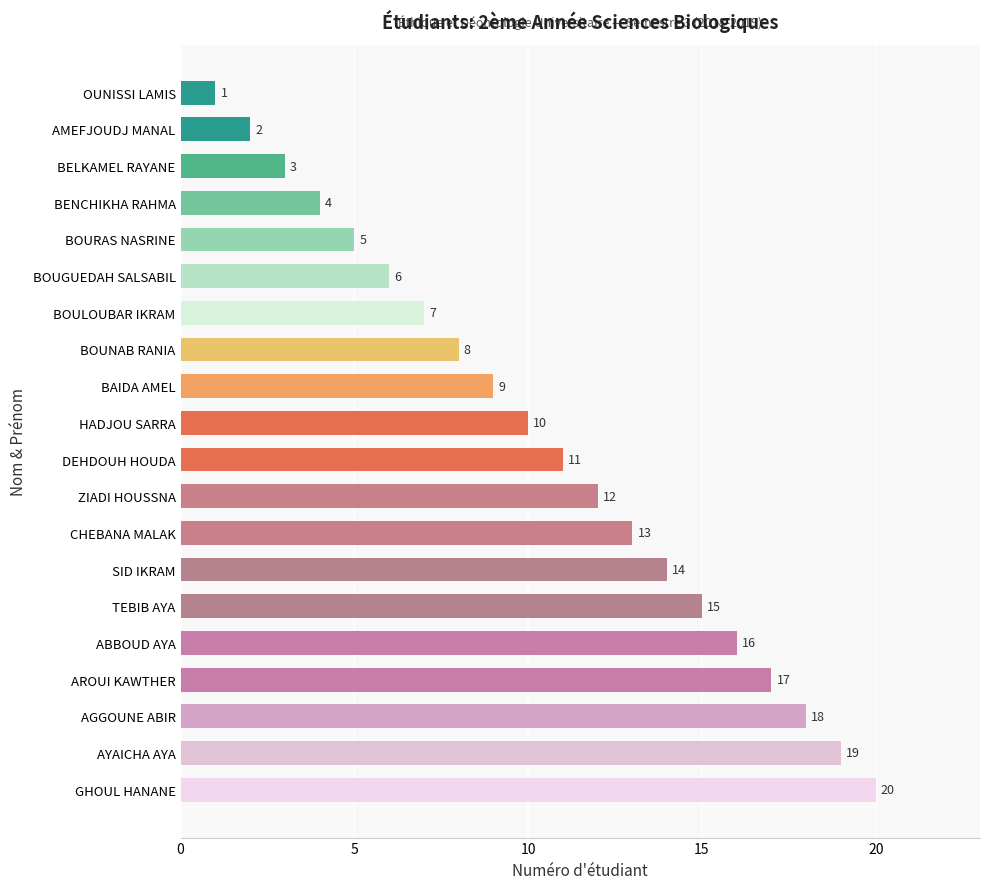

The chart shows a value of 6 at CHEBANA MALAK. True or false?

False